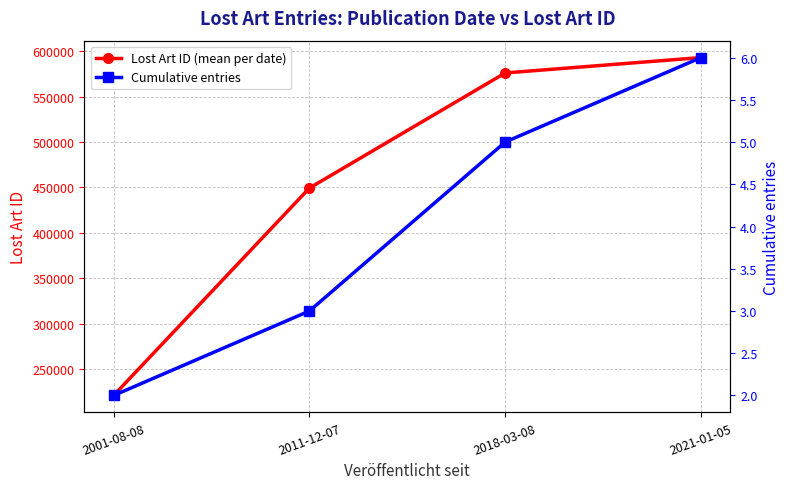

What is the difference between the Lost Art ID (mean per date) values at 2011-12-07 and 2001-08-08?

228381.0